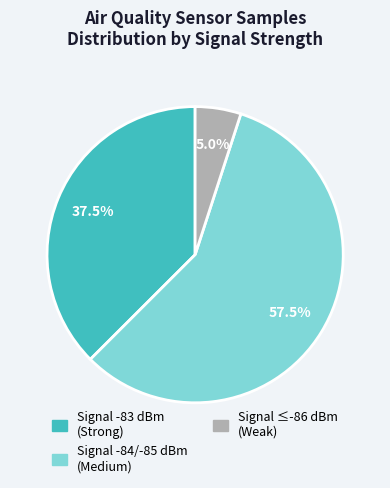

Does any single category account for the majority?

Yes